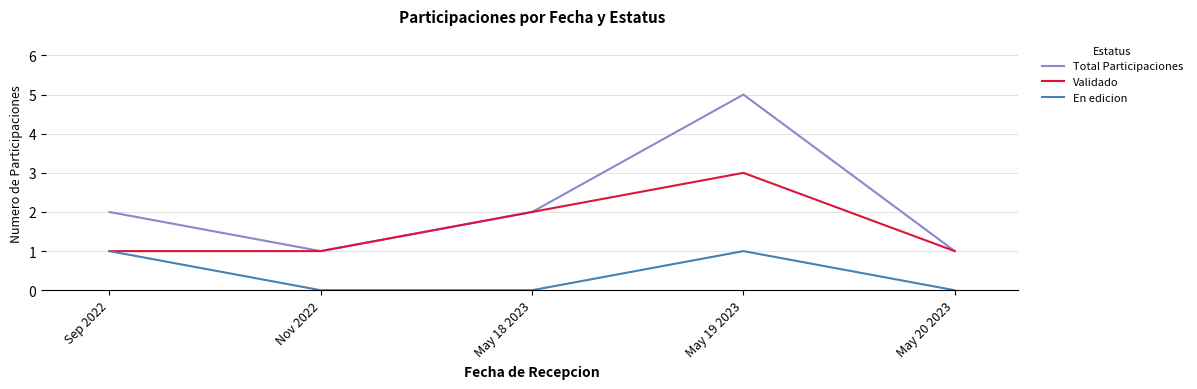

What position from the right is May 19 2023?

2